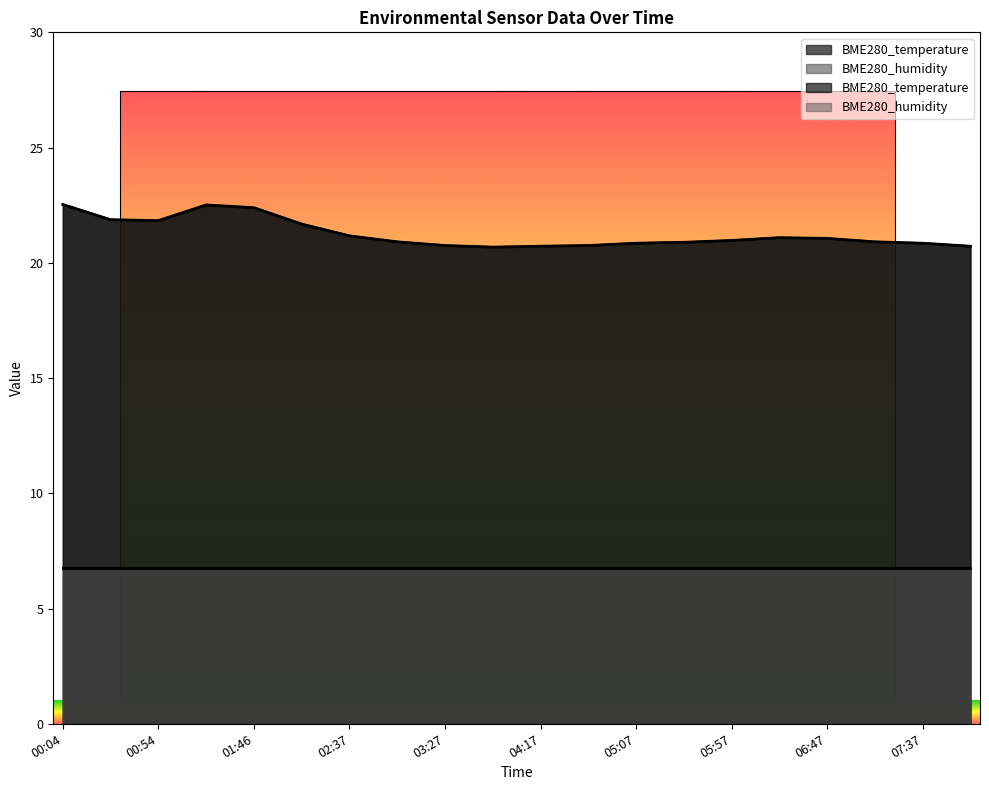

What is the difference between the second highest and second lowest values?

1.8